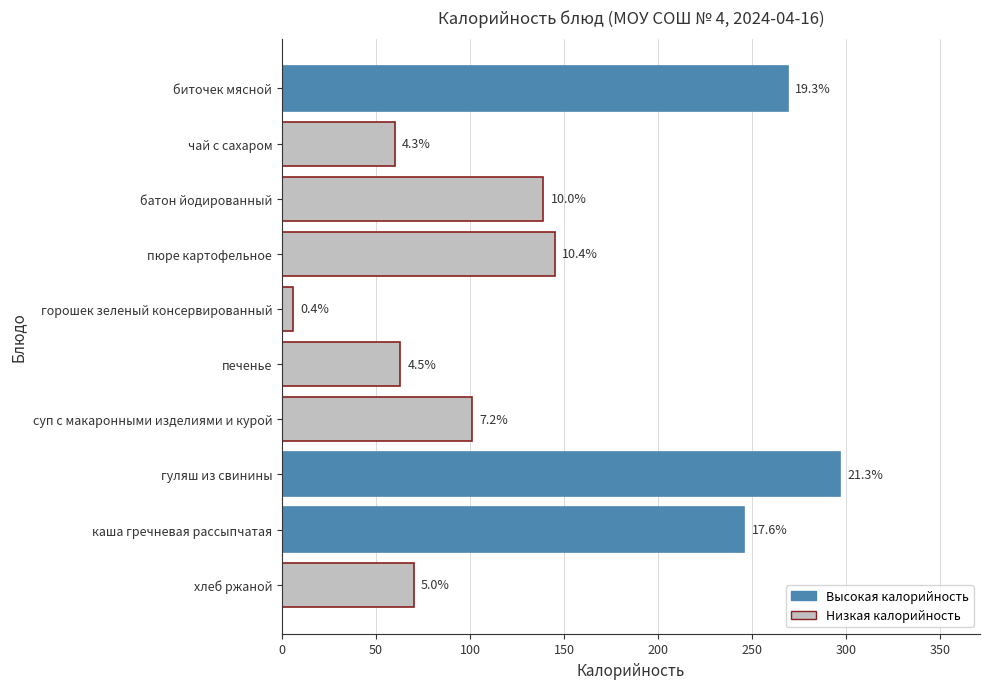

Does the chart contain any negative values?

No